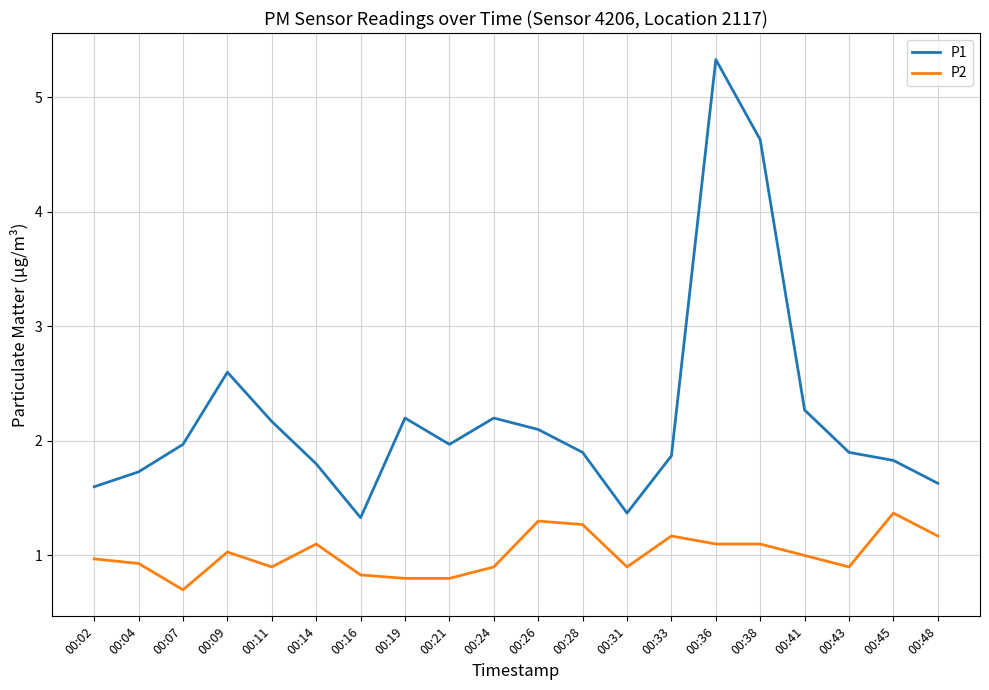

Reading left to right, list all the values displayed in this chart.

P1: 00:02=1.6	00:04=1.7	00:07=2.0	00:09=2.6	00:11=2.2	00:14=1.8	00:16=1.3	00:19=2.2	00:21=2.0	00:24=2.2	00:26=2.1	00:28=1.9	00:31=1.4	00:33=1.9	00:36=5.3	00:38=4.6	00:41=2.3	00:43=1.9	00:45=1.8	00:48=1.6
P2: 00:02=1.0	00:04=0.9	00:07=0.7	00:09=1.0	00:11=0.9	00:14=1.1	00:16=0.8	00:19=0.8	00:21=0.8	00:24=0.9	00:26=1.3	00:28=1.3	00:31=0.9	00:33=1.2	00:36=1.1	00:38=1.1	00:41=1.0	00:43=0.9	00:45=1.4	00:48=1.2